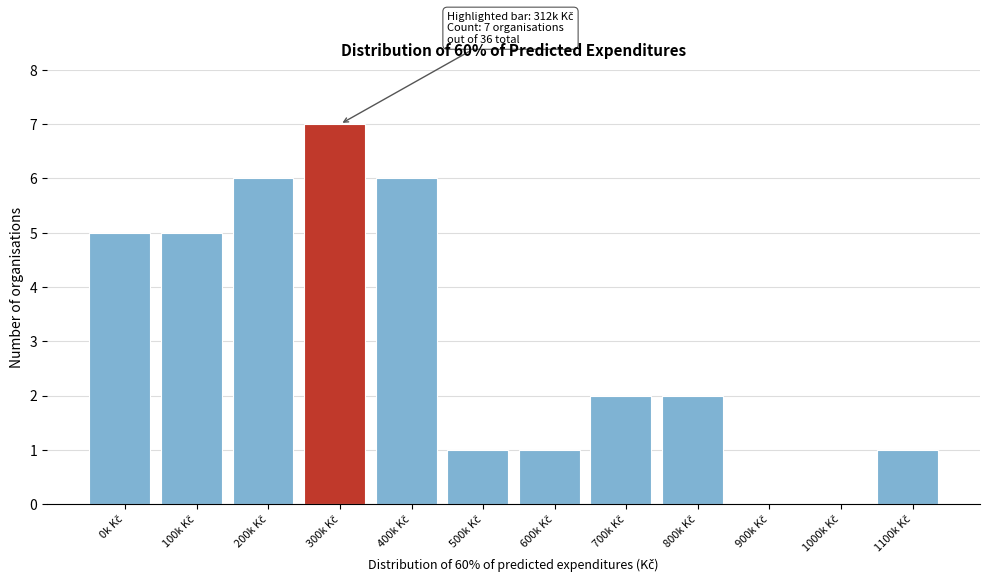

What is the maximum value shown in the chart?

7